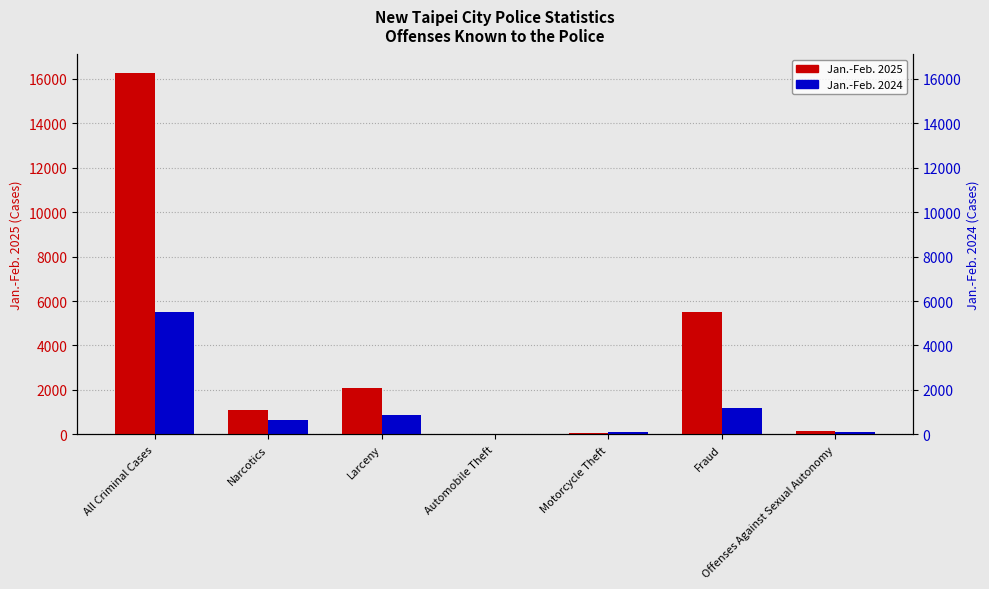

At which label does Jan.-Feb. 2025 first exceed 1089?

All Criminal Cases